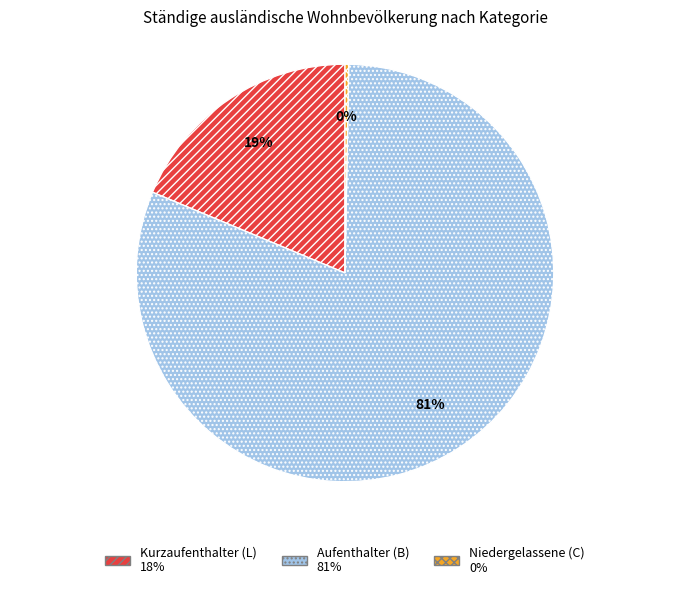

Which slice represents more than half of the pie?

Aufenthalter (B)